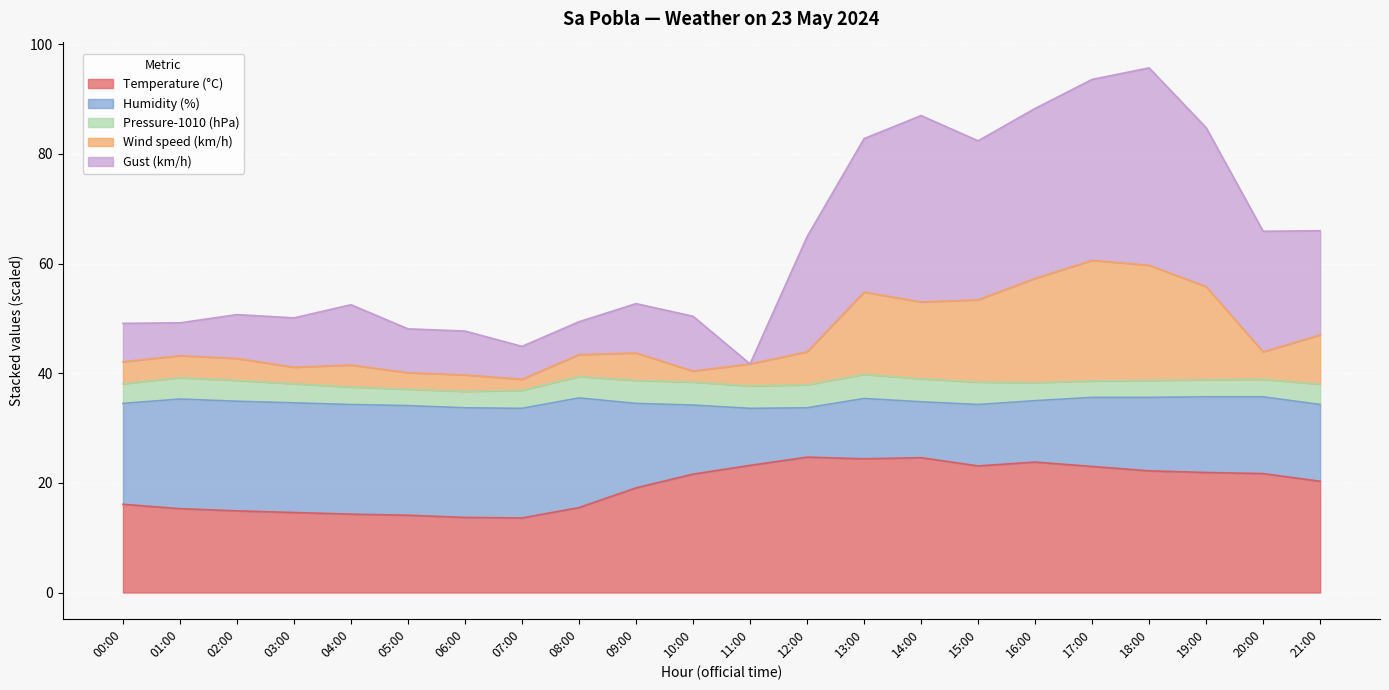

What is the difference between the Gust (km/h) values at 11:00 and 20:00?

24.2